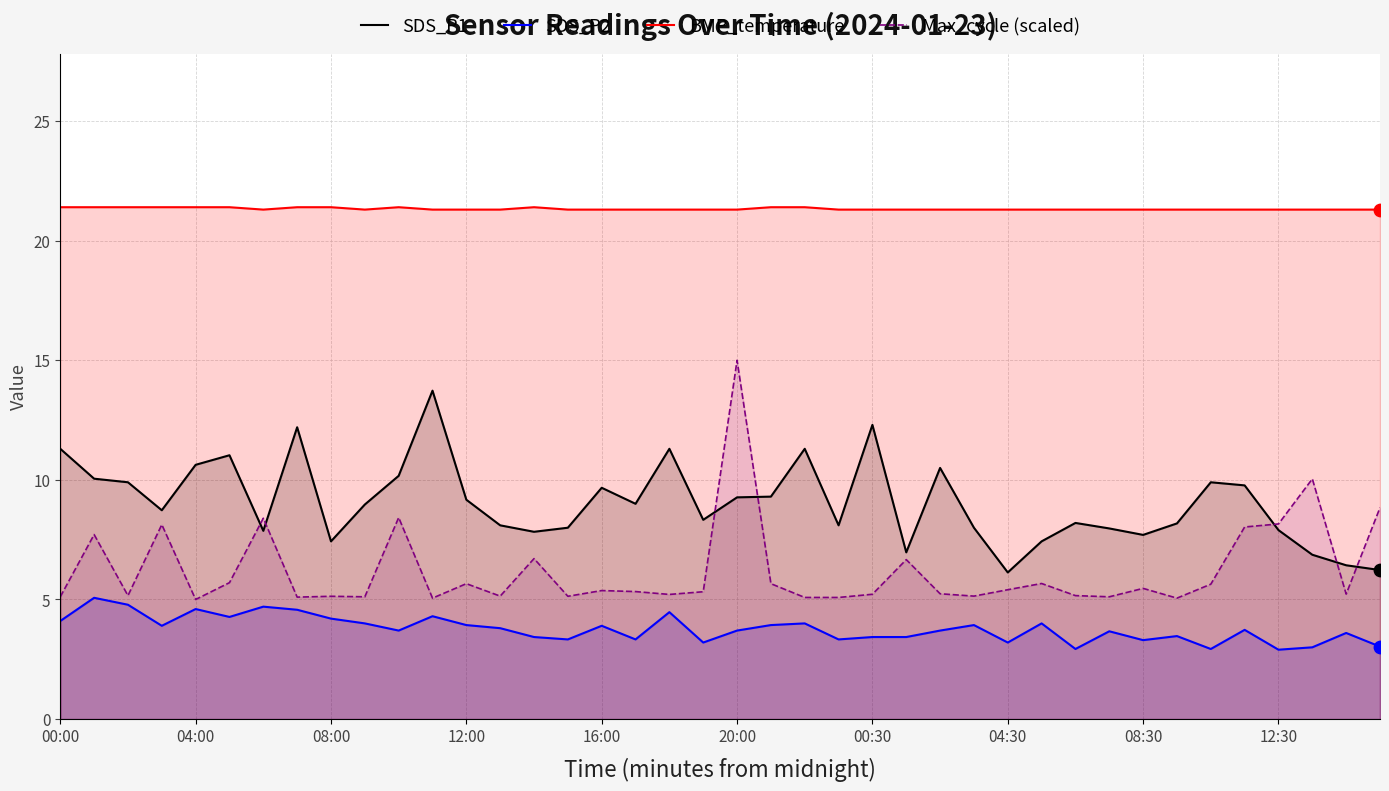

Which series has the largest total across all categories?

BMP_temperature